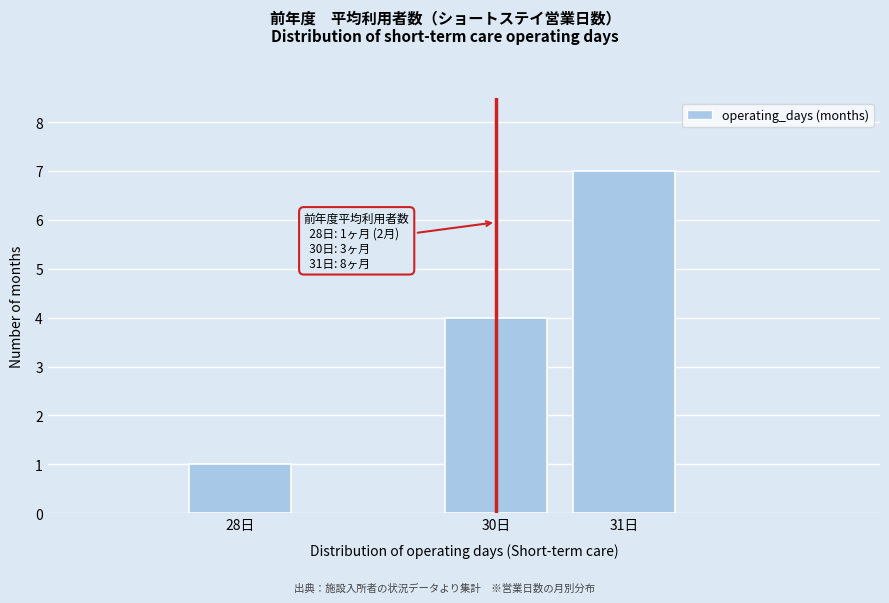

Reading left to right, extract all data points from this chart.

1	4	7